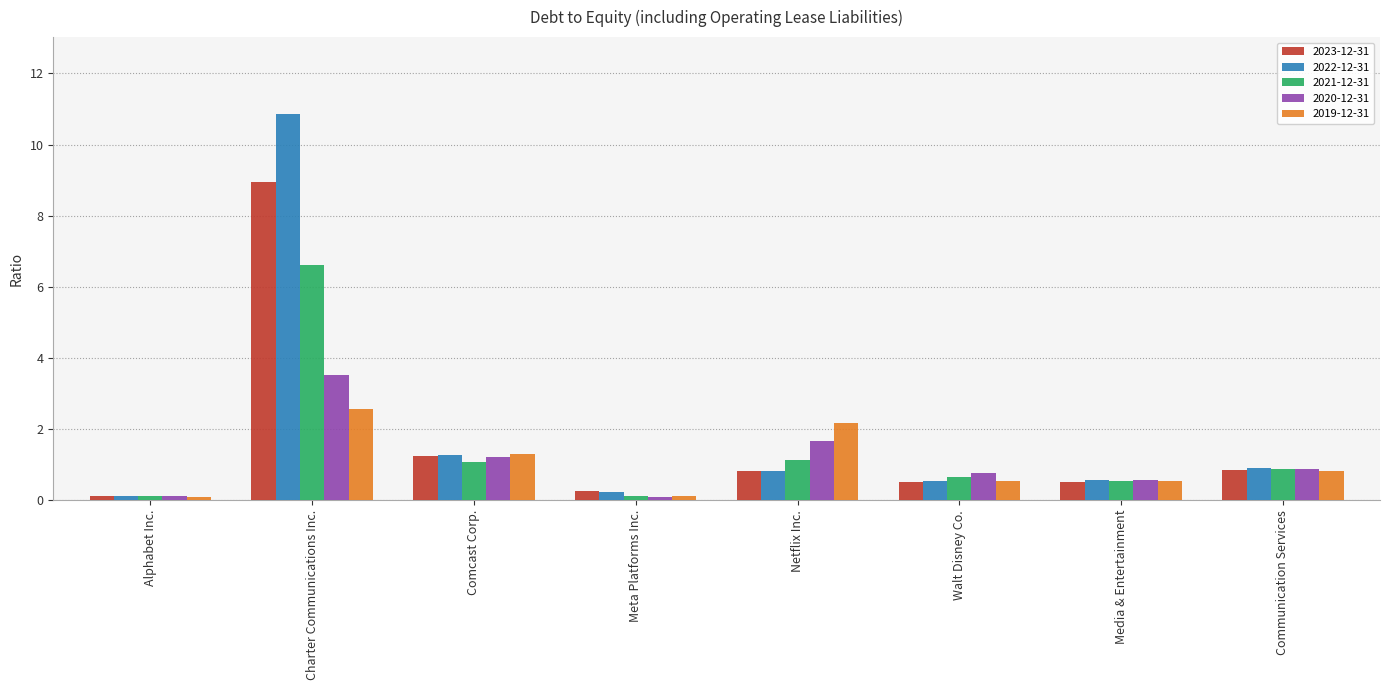

What is the total value across all series at Media & Entertainment?

2.7